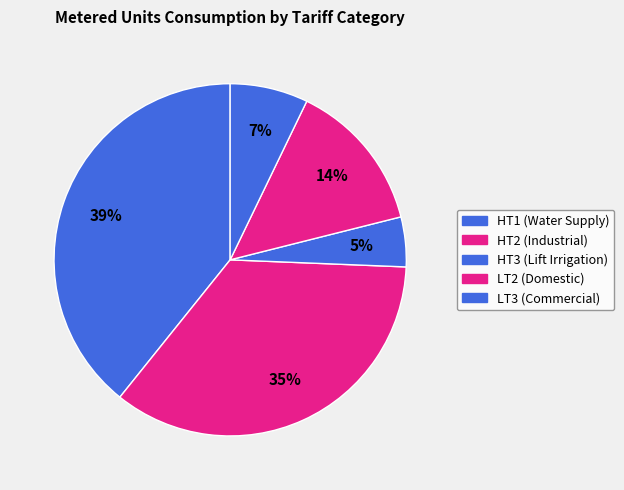

How many segments does this pie chart have?

5